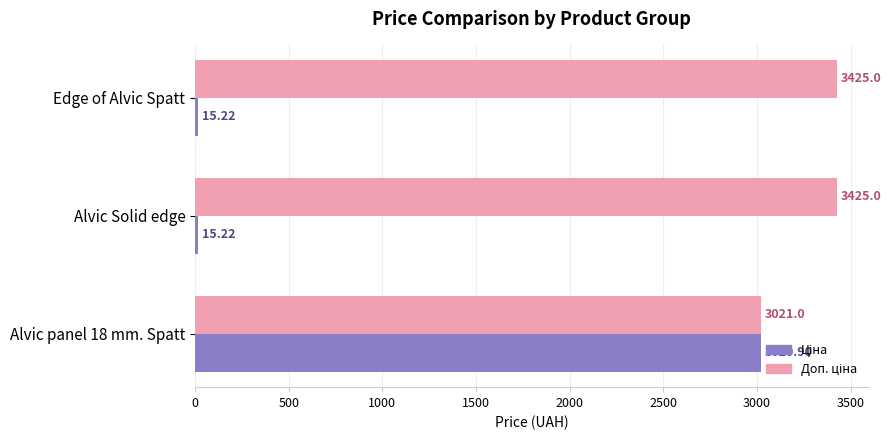

At which category is the sum across all series the highest?

Alvic panel 18 mm. Spatt